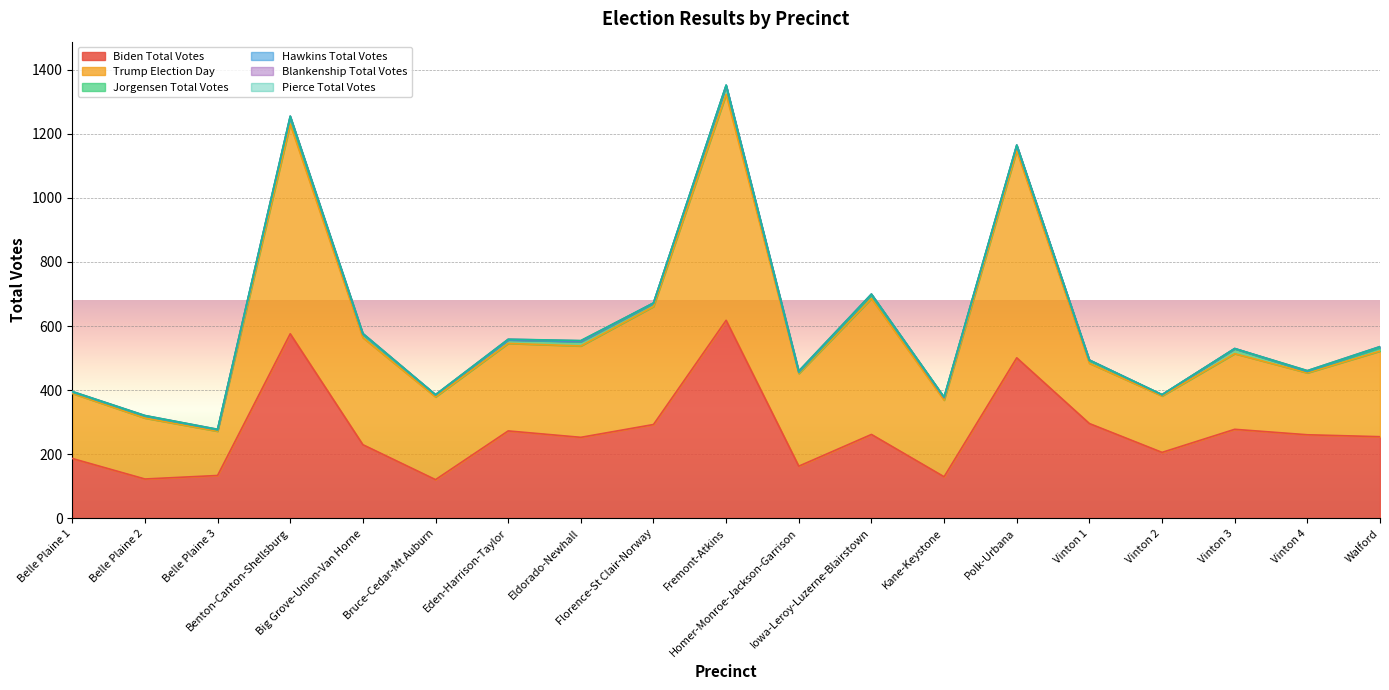

Which series has the largest total across all categories?

Trump Election Day